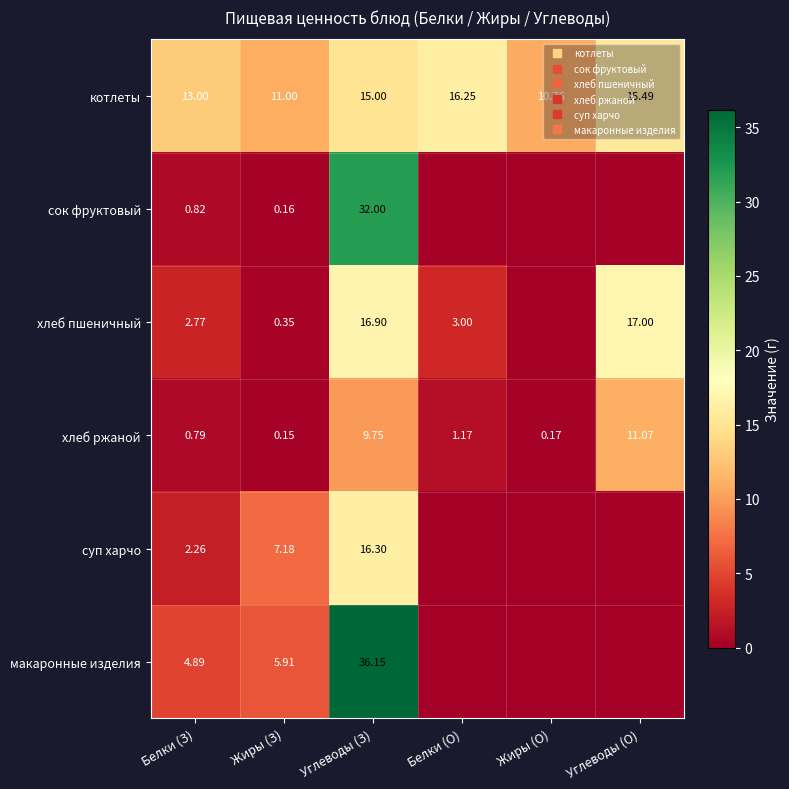

The котлеты series shows 16.2 at Жиры (З). True or false?

False